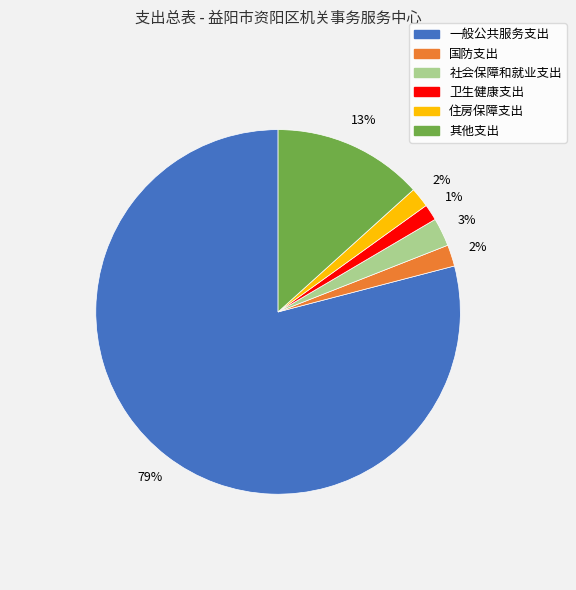

To the nearest percent, what is the difference between the 卫生健康支出 and 一般公共服务支出 slice percentages?

78%